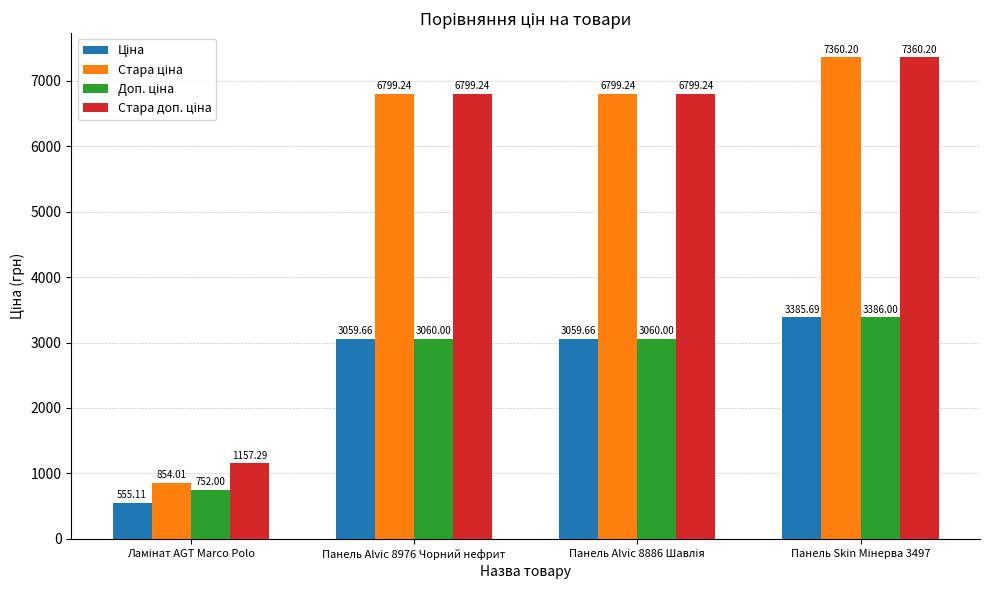

At how many categories does at least one series exceed 6073?

3